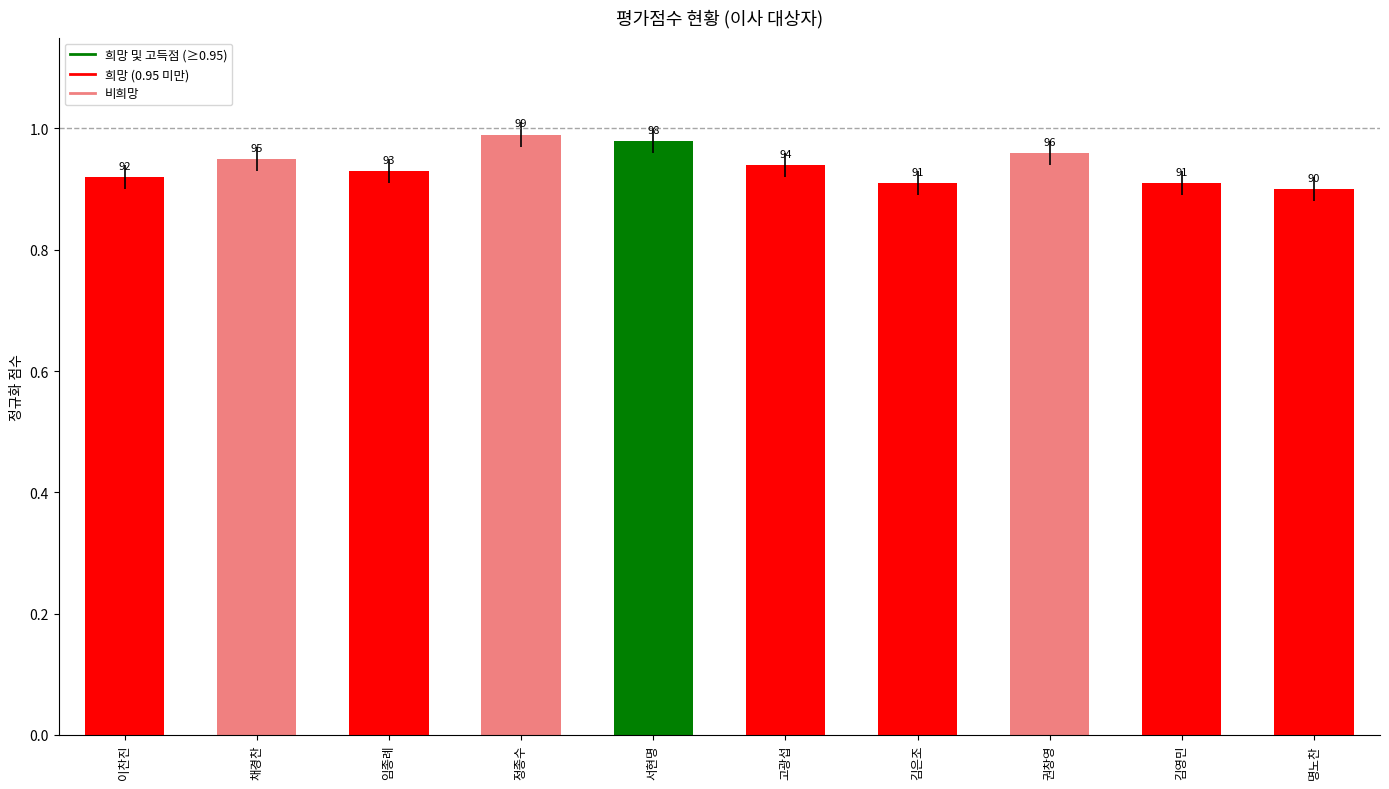

At which category does the chart reach its minimum across all series?

명노찬